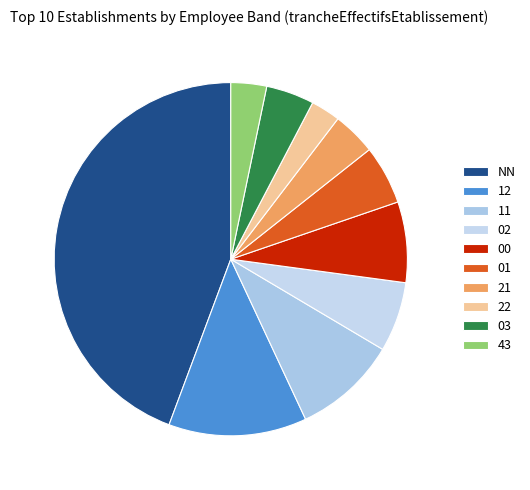

To the nearest percent, what is the difference between the 00 and 43 slice percentages?

4%